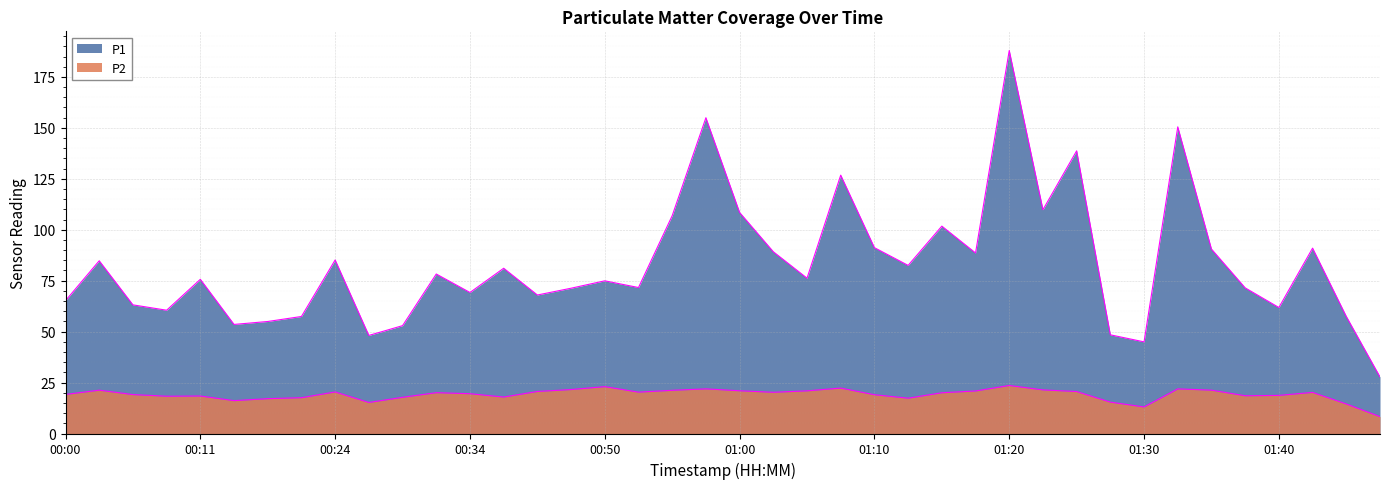

At how many categories does at least one series exceed 105?

8